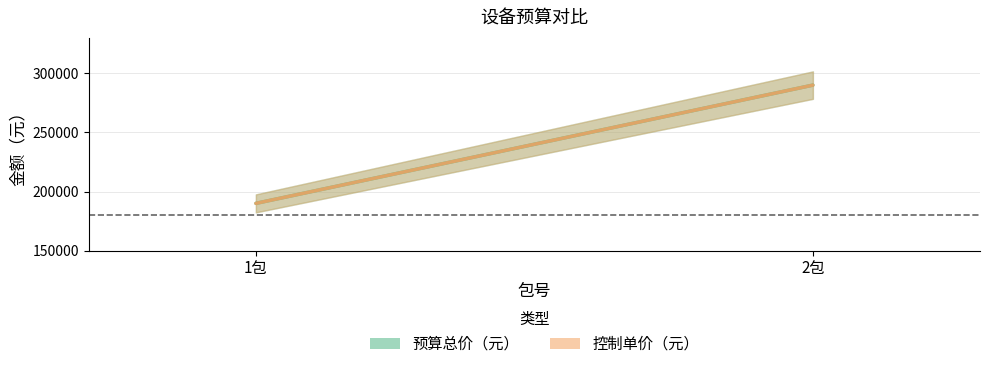

Reading left to right, list all the values displayed in this chart.

预算总价（元）: 1包=190000	2包=290000
控制单价（元）: 1包=190000	2包=290000